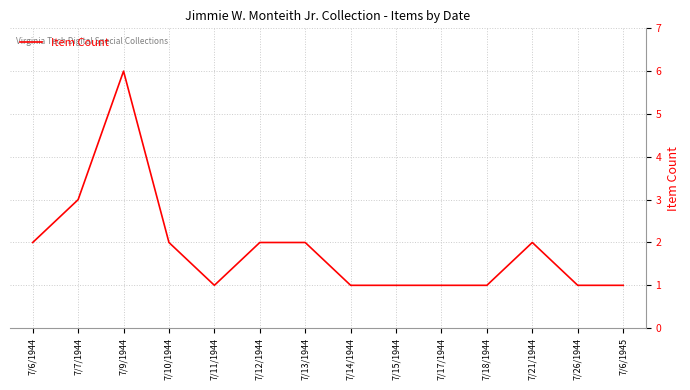

Which has a higher value, 7/13/1944 or 7/15/1944?

7/13/1944